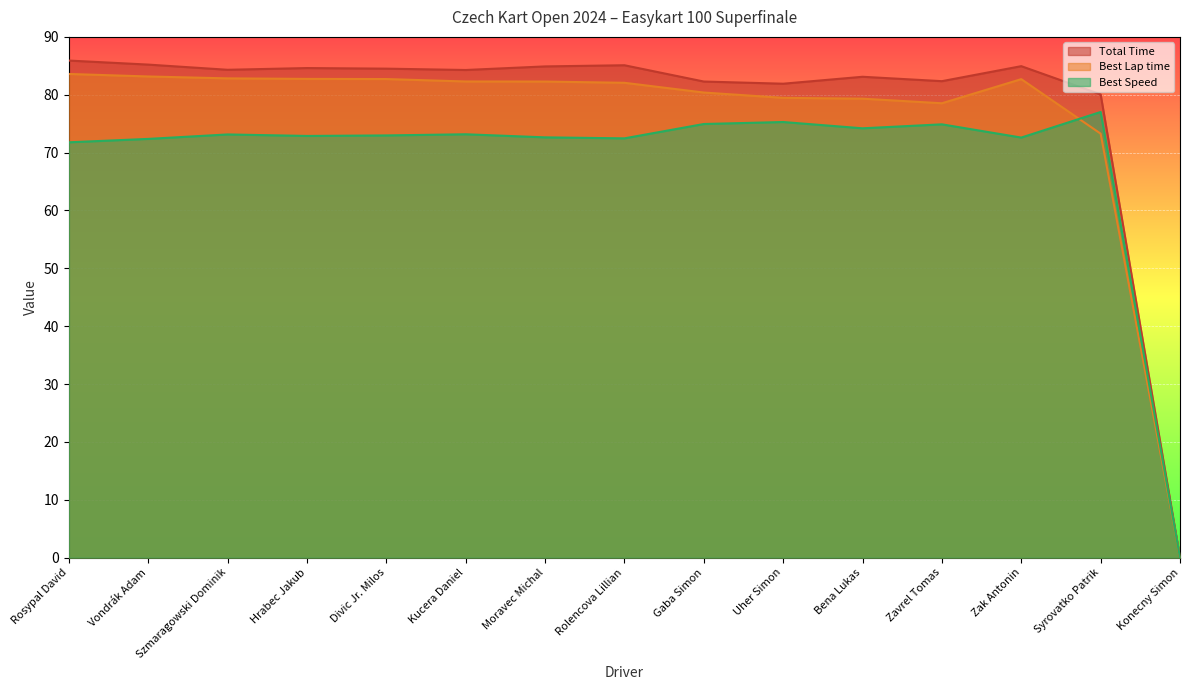

In Best Speed, how many points are higher than both neighbors (excluding endpoints)?

5